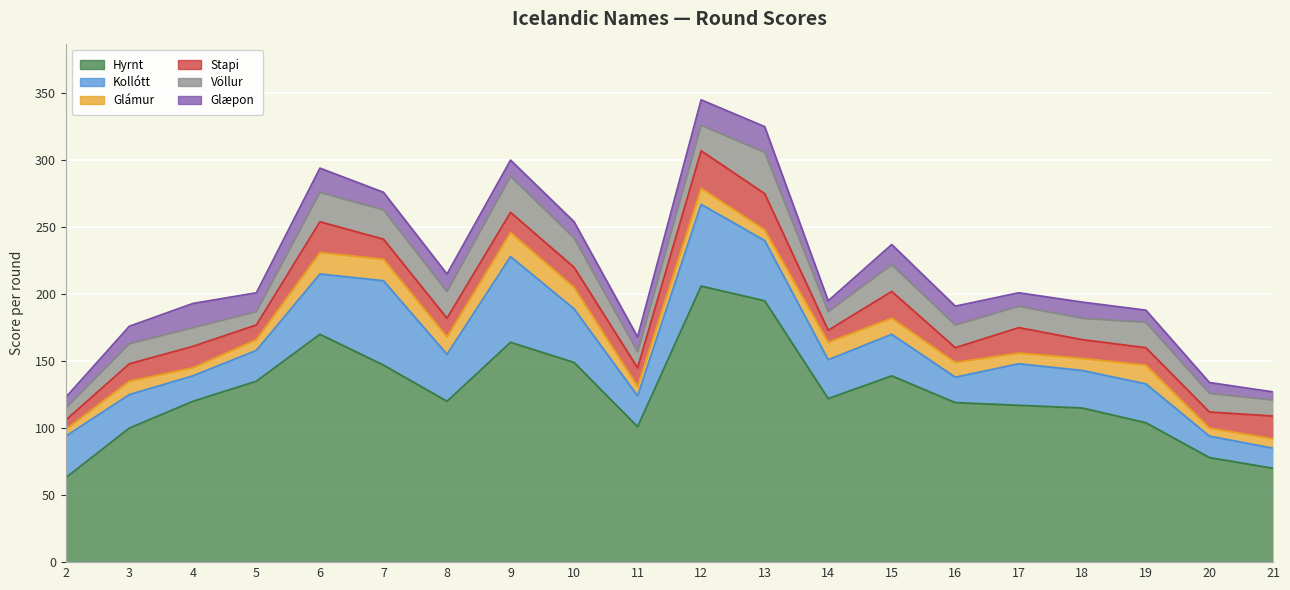

What is the value of the Hyrnt point at the 14th from the left?

139